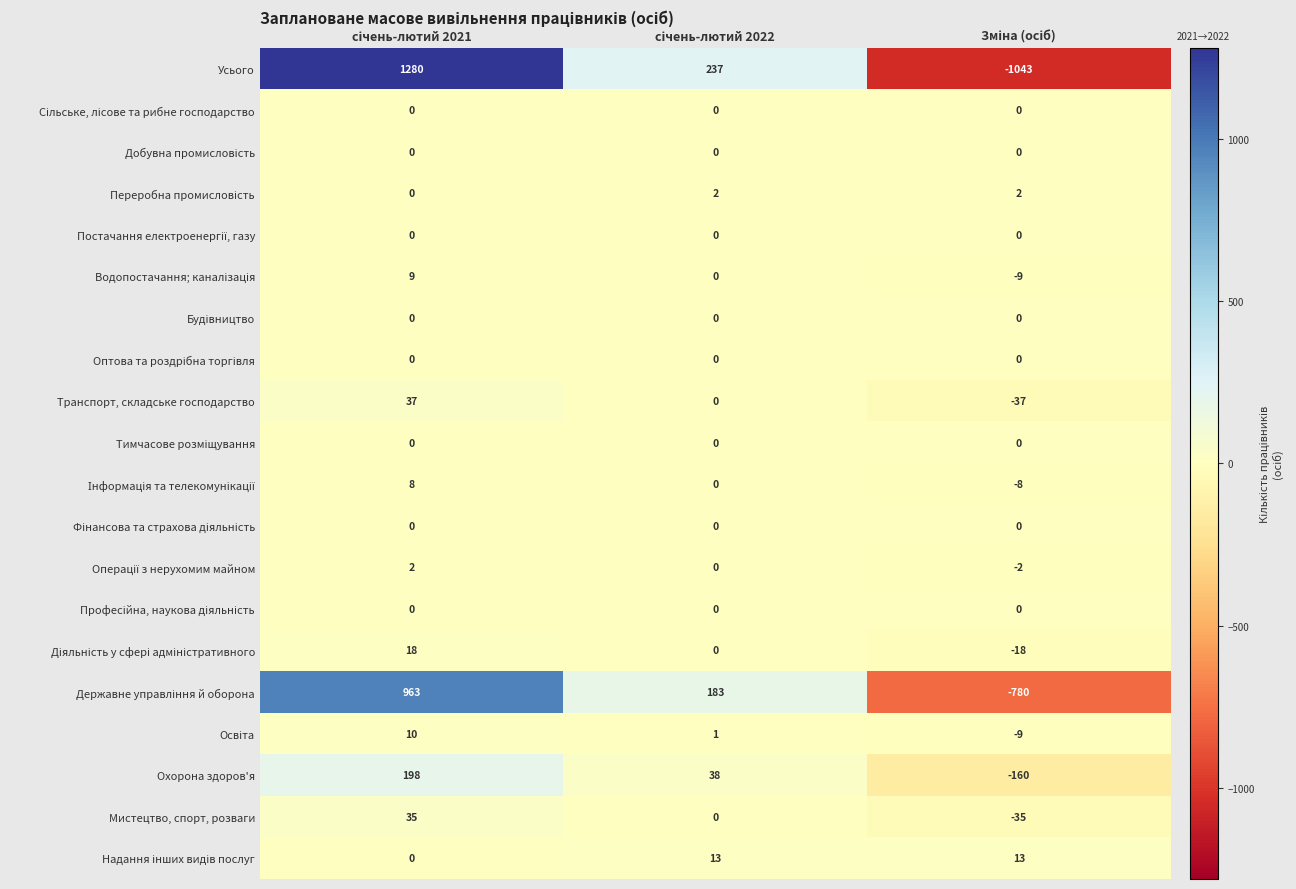

Which series has the largest total across all categories?

Усього